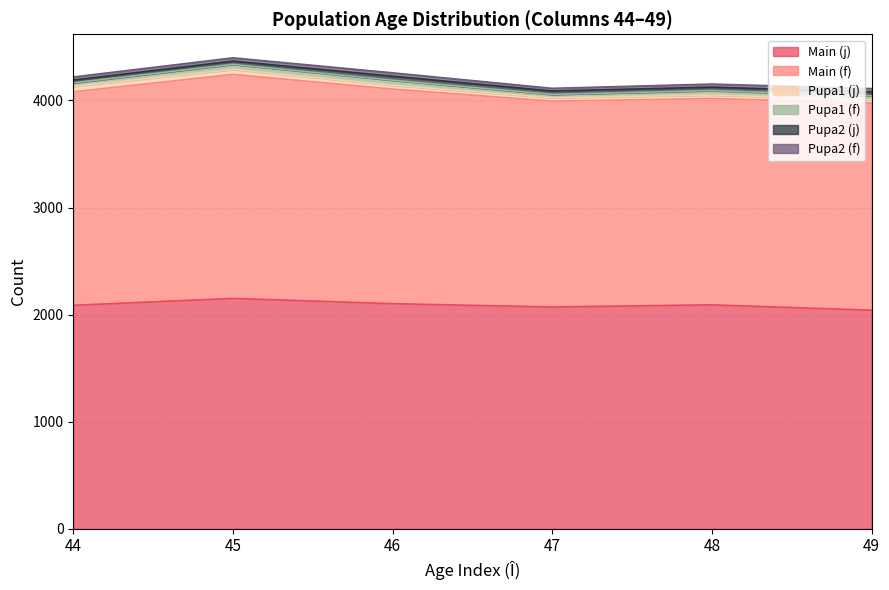

The value of Row 1 (j) at 45 is 47. True or false?

True